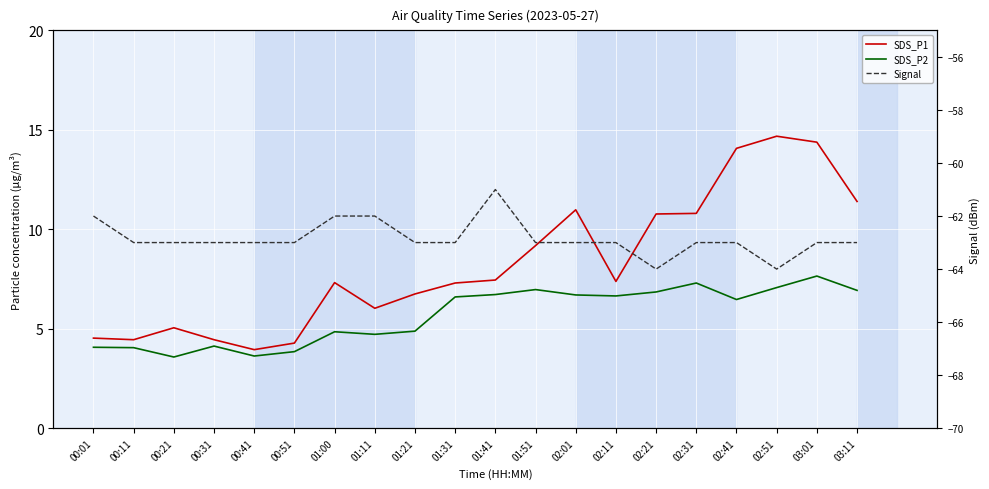

What is the label of the 8th point from the left?

01:11